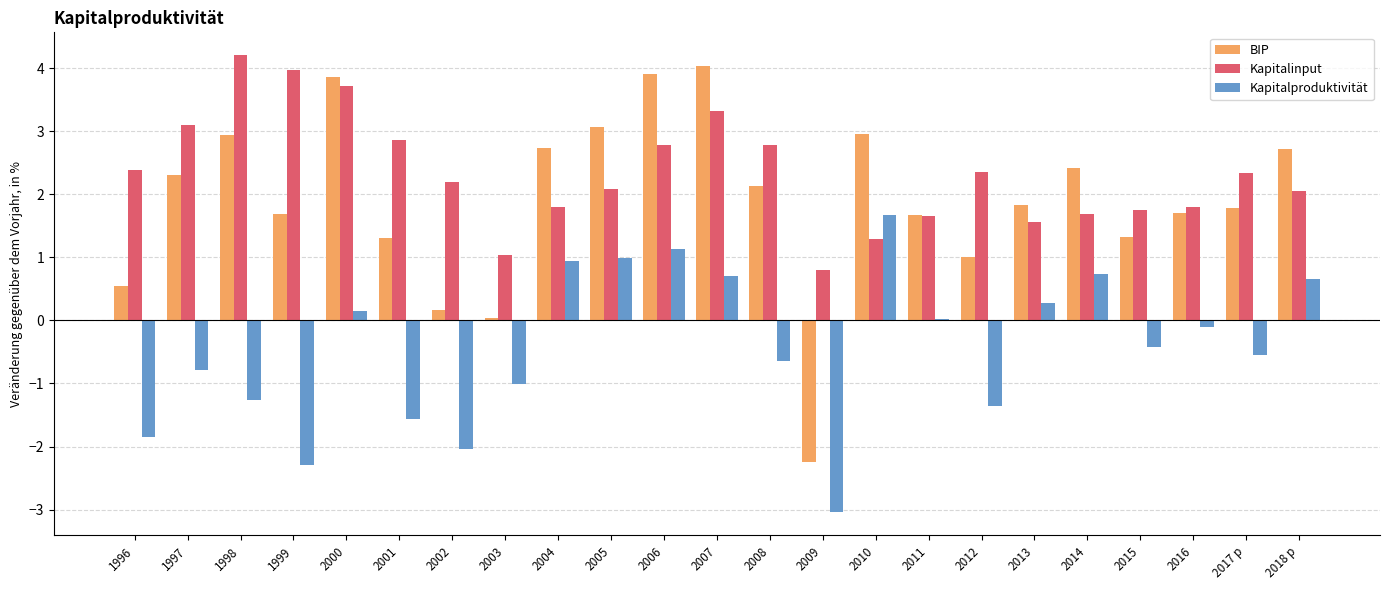

Read the BIP value at 1997.

2.3